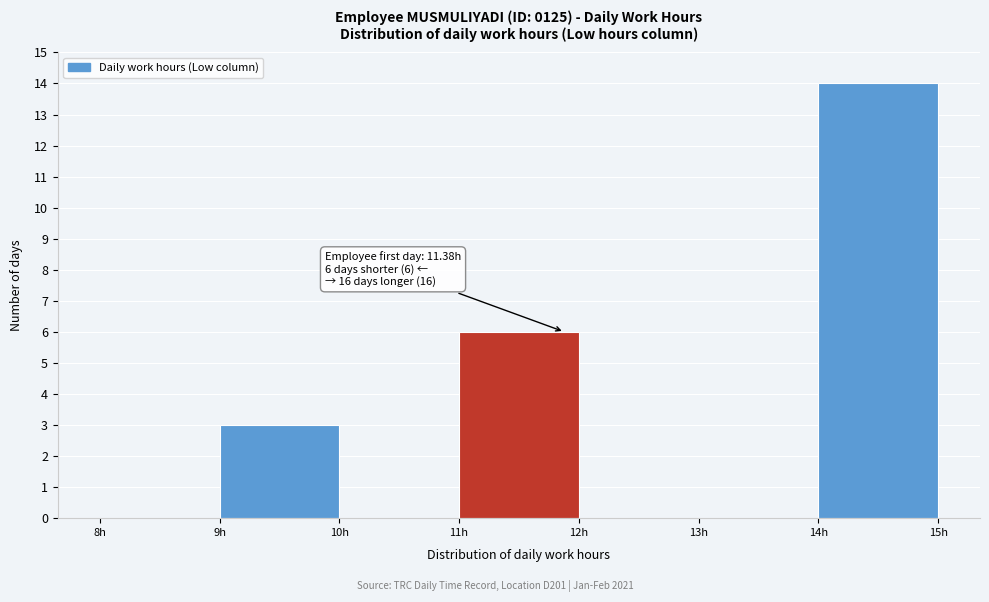

Which range on the x-axis has the tallest bar?

14 to 15